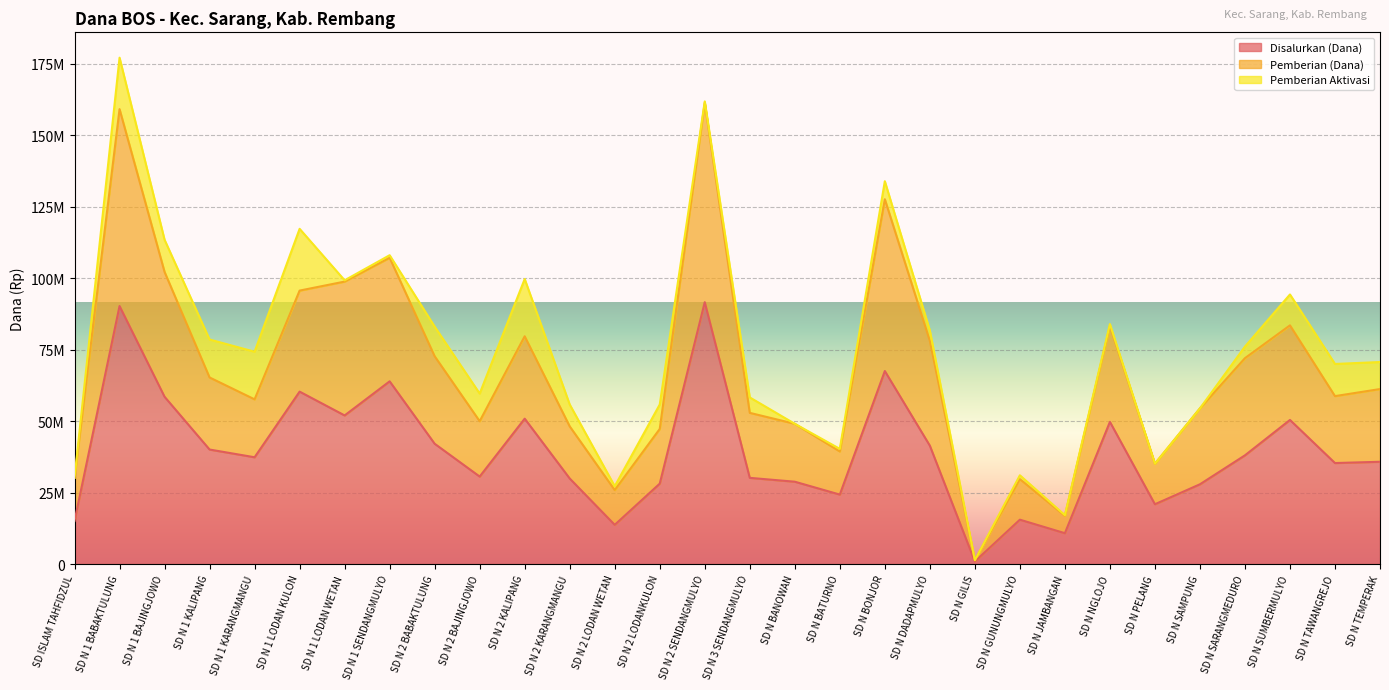

The value of Disalurkan (Dana) at SD N 2 LODANKULON is 28125000. True or false?

True